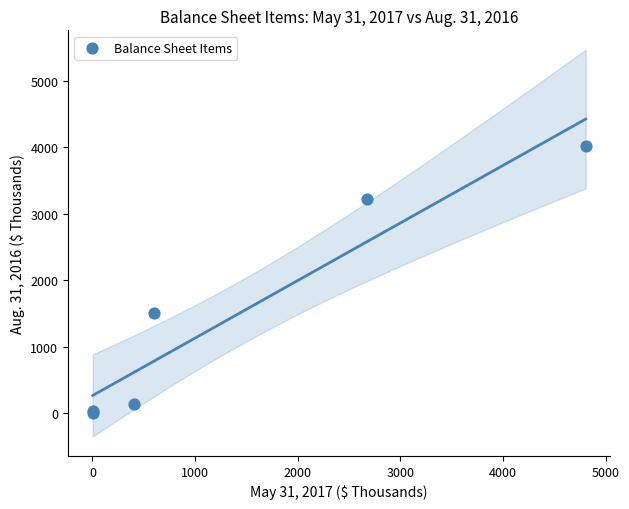

What Y value in the scatter plot is closest to 2010?

1514